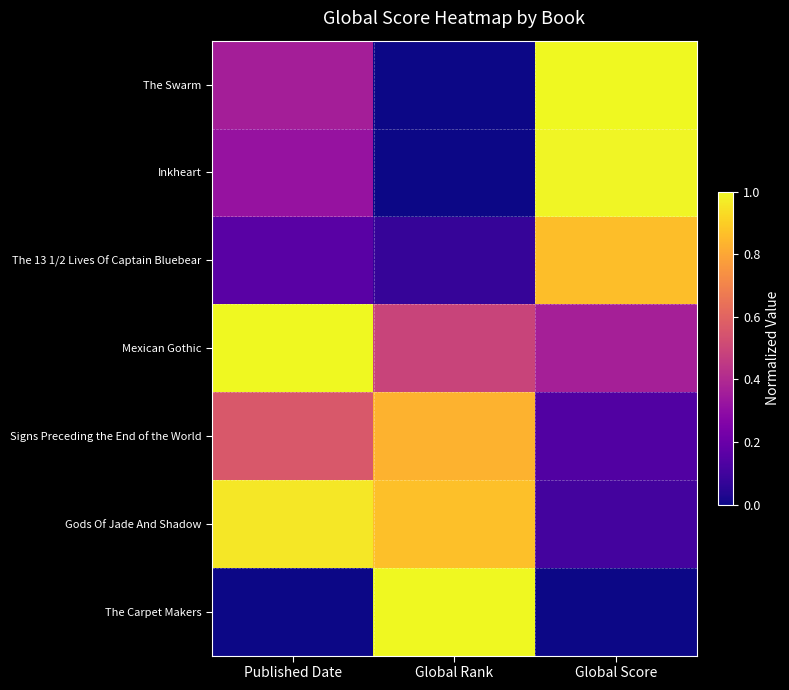

What is the maximum value shown in the chart?

1.0